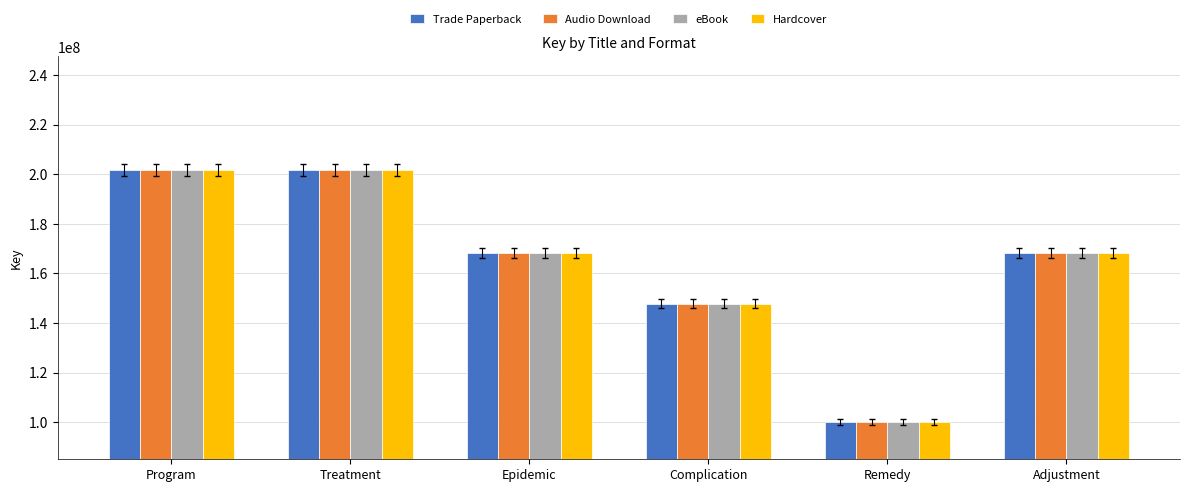

What is the maximum value for eBook?

201808727